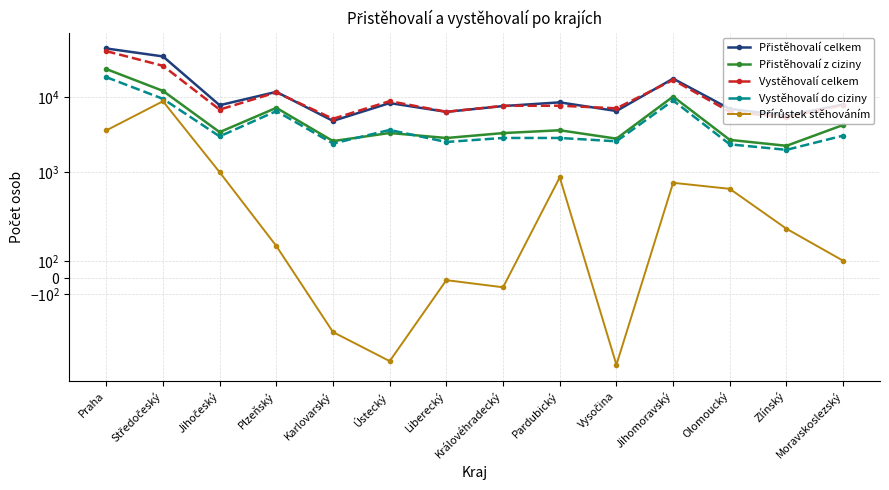

What is the label of the 6th point from the left?

Ústecký